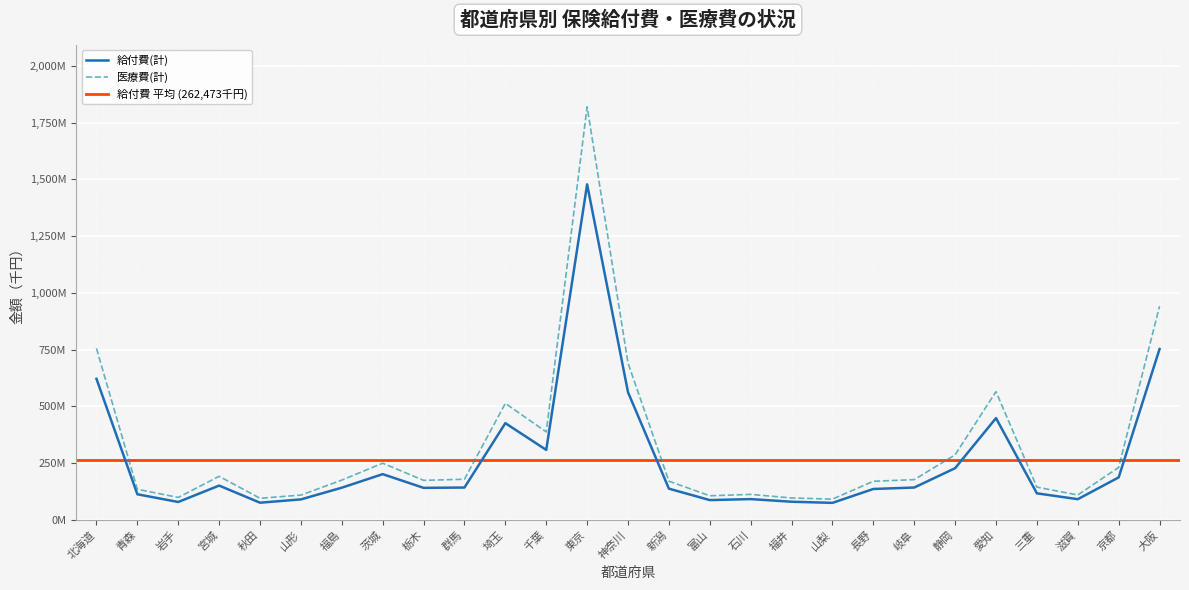

What is the label of the 26th point from the left?

京都